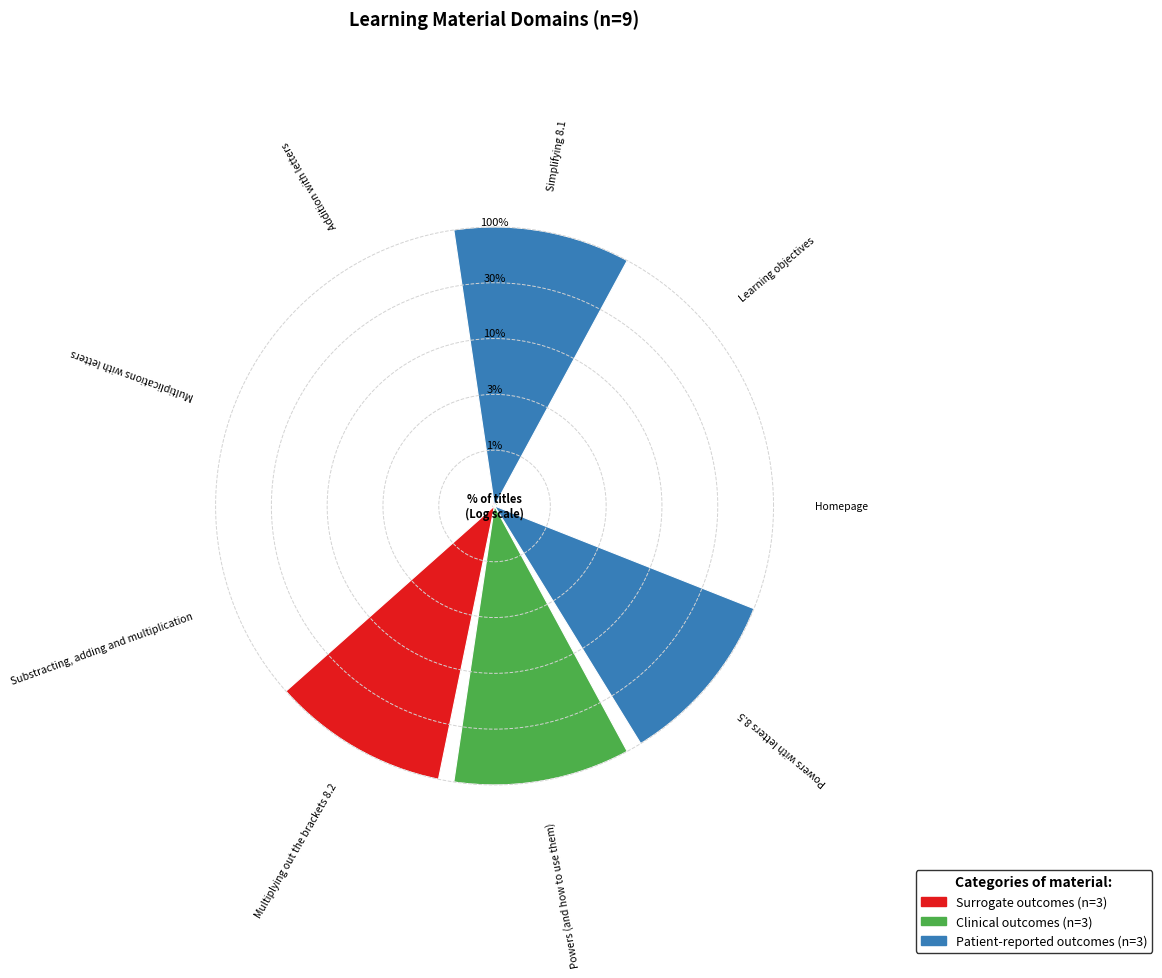

Are the bars horizontal?

No